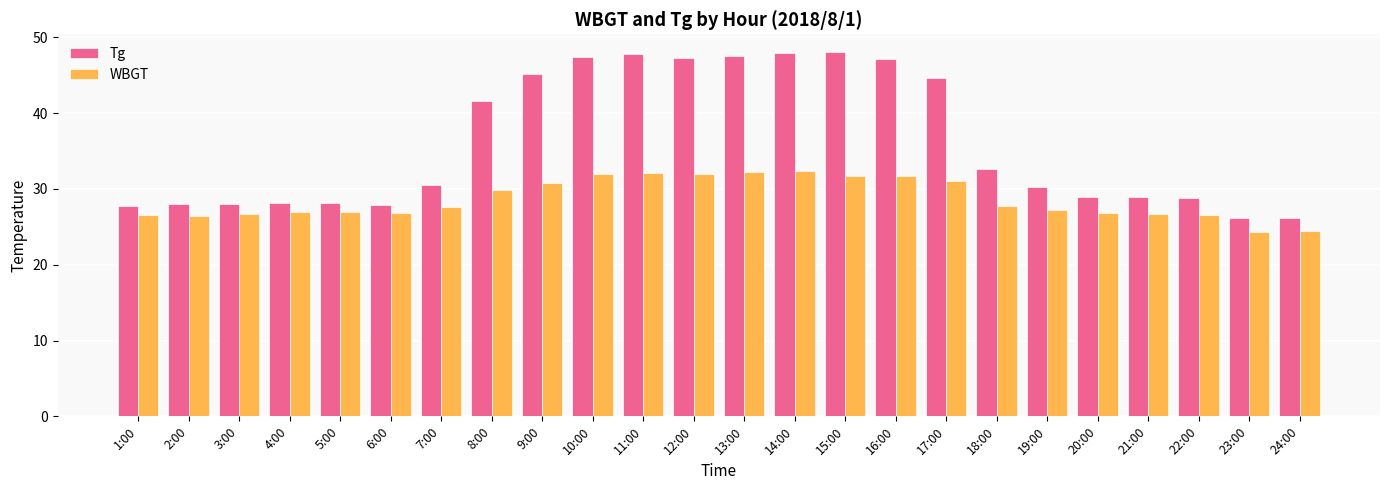

What is the total value across all series at 9:00?

76.0